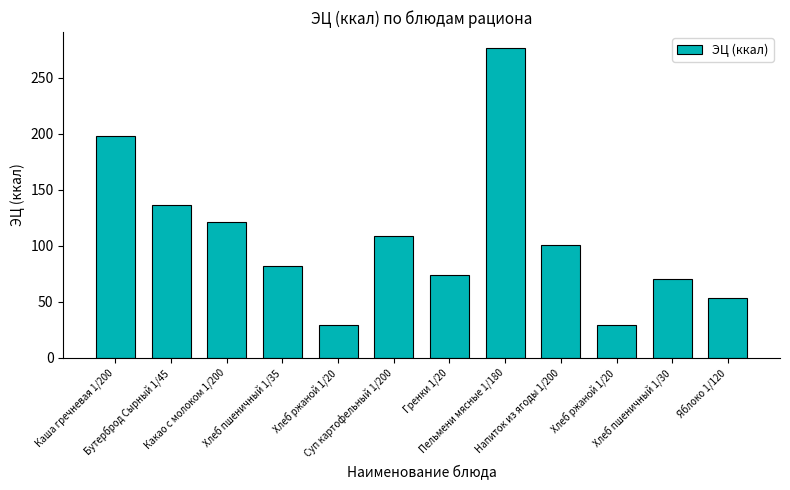

Rank the categories by value from lowest to highest.

Хлеб ржаной 1/20, Хлеб ржаной 1/20, Яблоко 1/120, Хлеб пшеничный 1/30, Гренки 1/20, Хлеб пшеничный 1/35, Напиток из ягоды 1/200, Суп картофельный 1/200, Какао с молоком 1/200, Бутерброд Сырный 1/45, Каша гречневая 1/200, Пельмени мясные 1/180